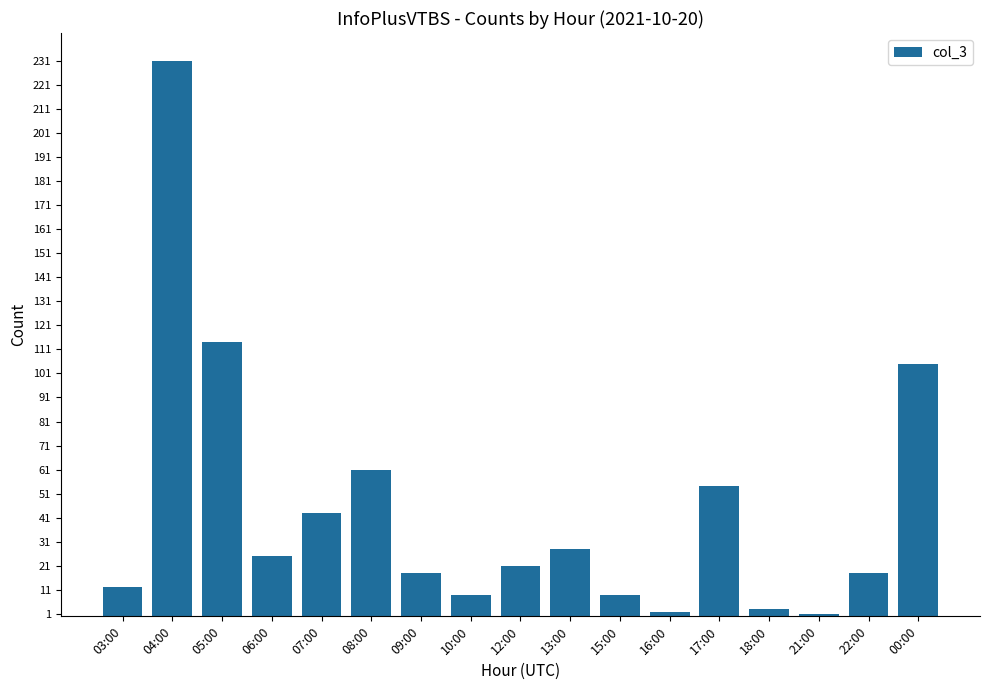

How many categories are shown in the chart?

17